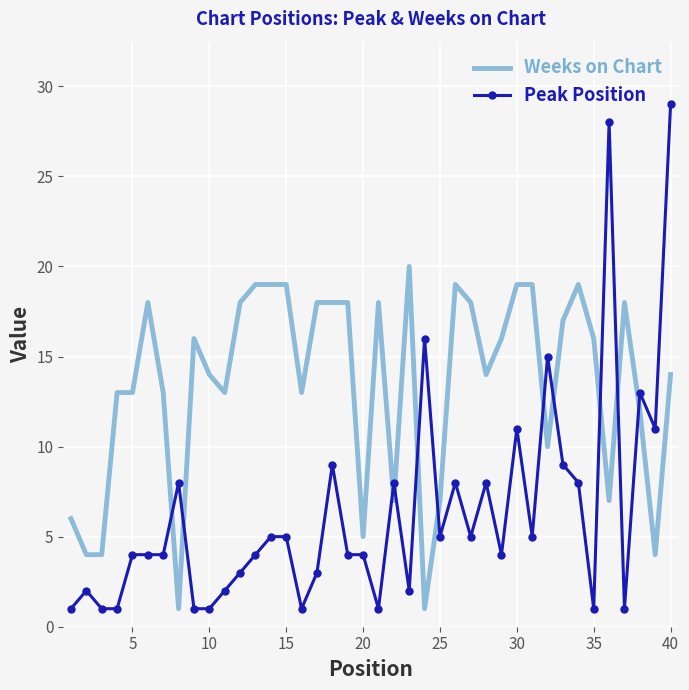

What is the difference between the maximum and minimum values in the Weeks on Chart series?

19